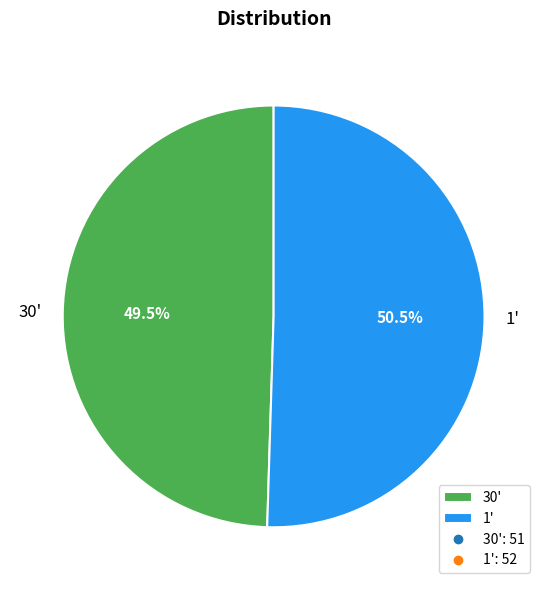

Rank the categories by value from highest to lowest.

1', 30'